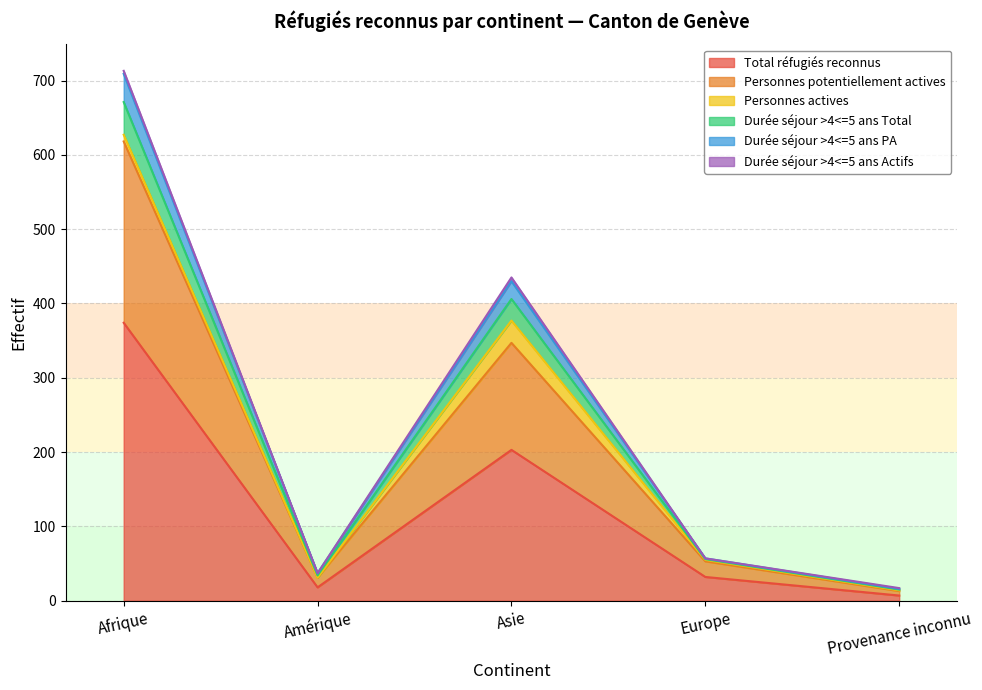

True or false: Personnes potentiellement actives and Total réfugiés reconnus intersect in this chart.

False